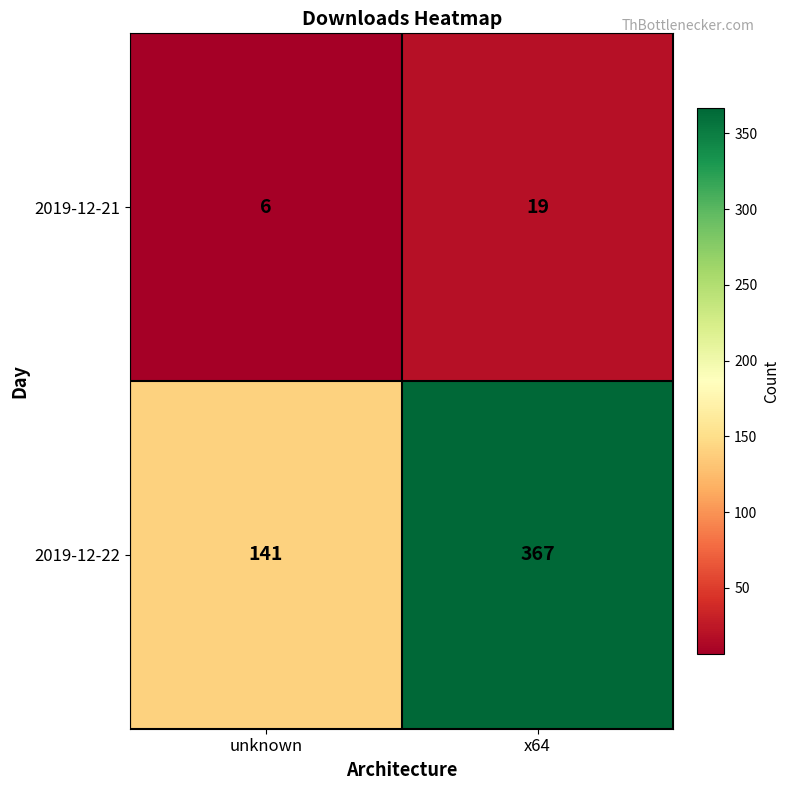

Which series has the largest total across all categories?

2019-12-22